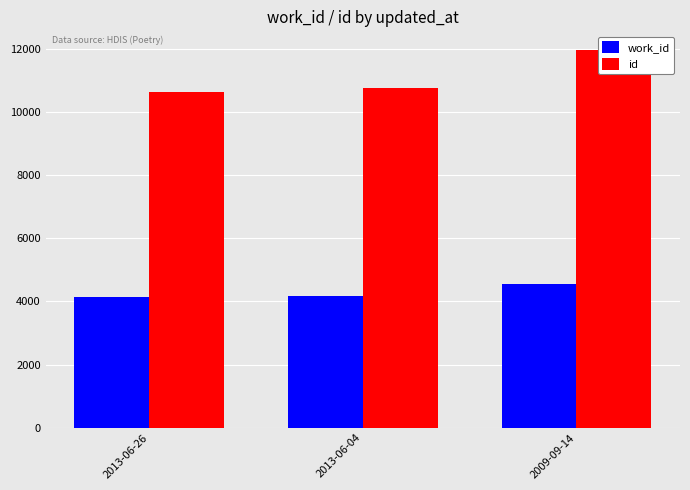

Between 2013-06-26 and 2013-06-04, which series saw the biggest shift?

id